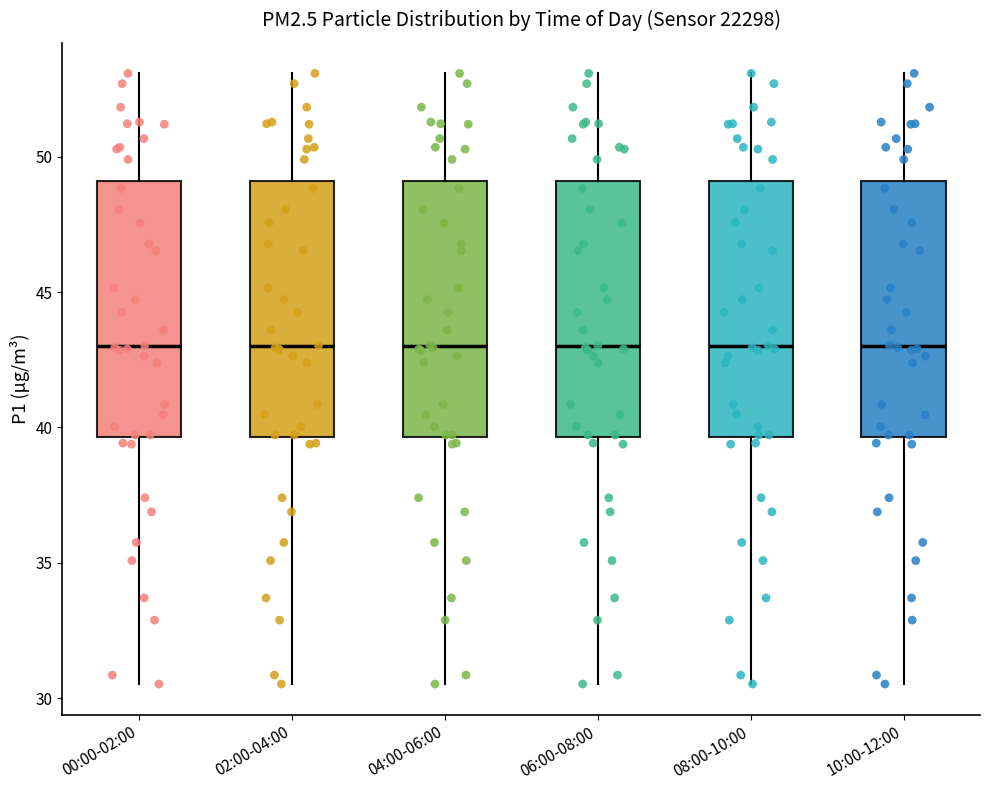

Where does the median line of the box for 02:00-04:00 sit on the y-axis? The values are not printed on the chart, so give them approximately, as read against the axis.

43.0